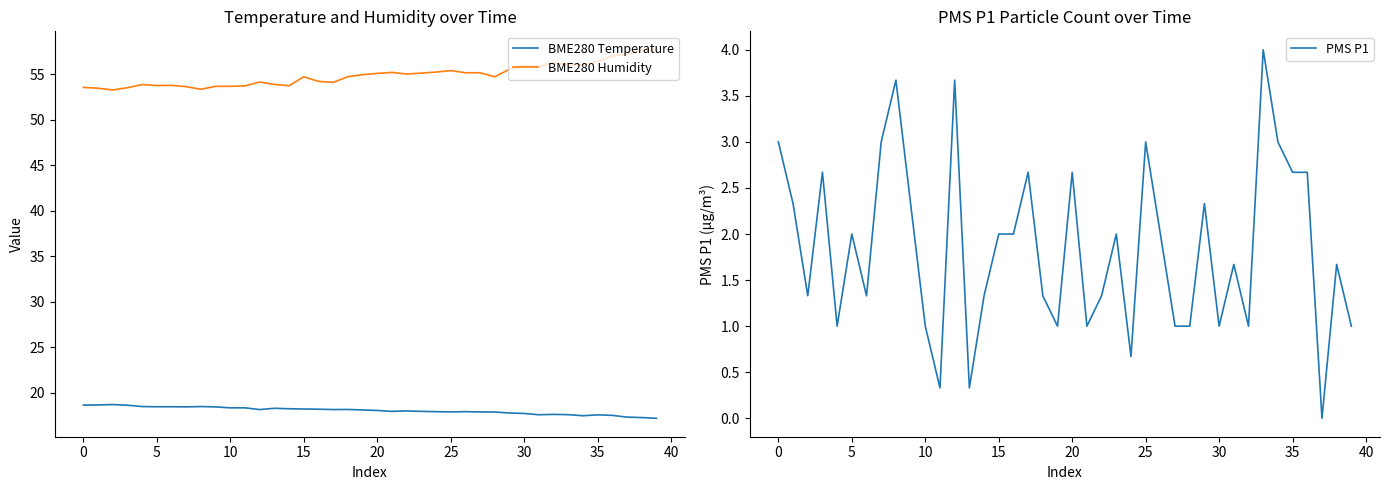

True or false: BME280 Humidity and BME280 Temperature cross at least once.

False